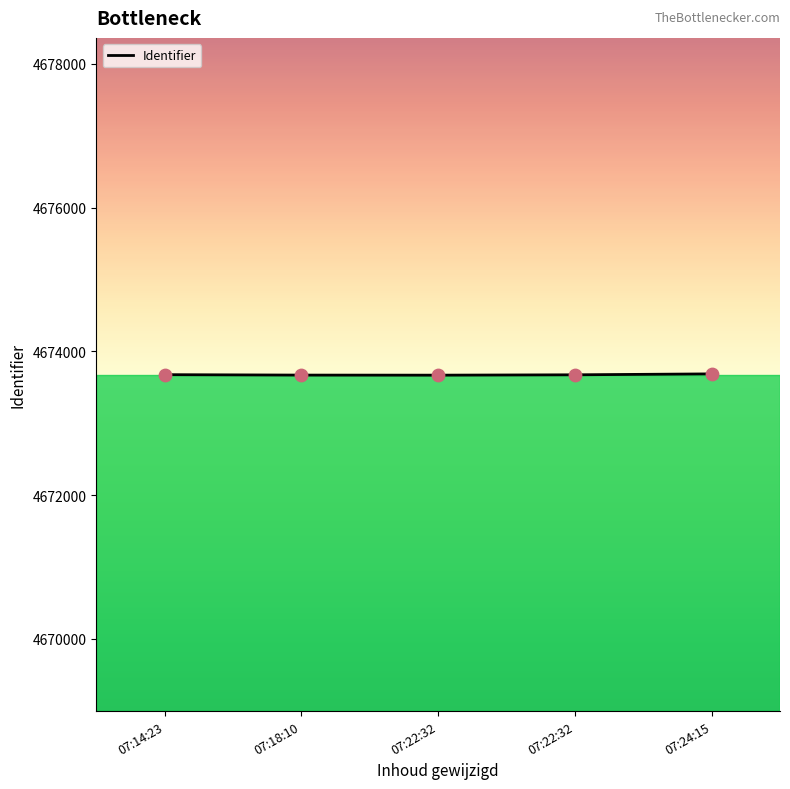

What is the change in value from 07:14:23 to 07:22:32?

-2